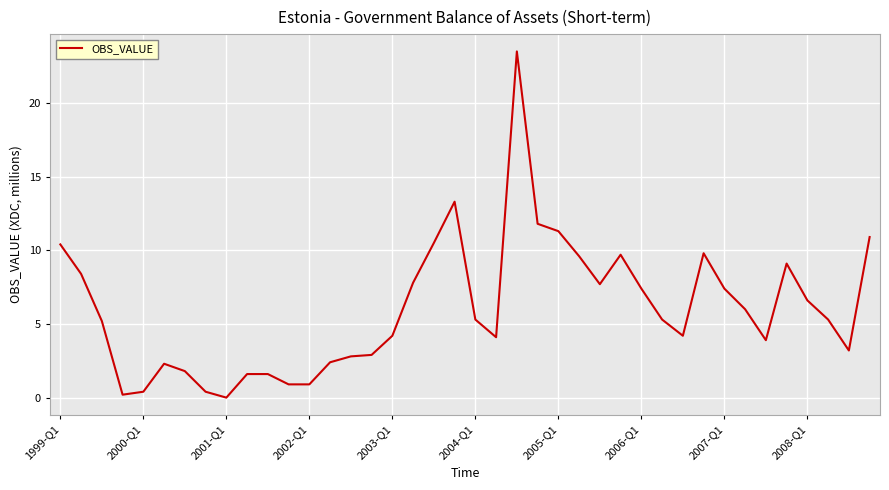

What is the difference between the maximum and minimum values?

23.5